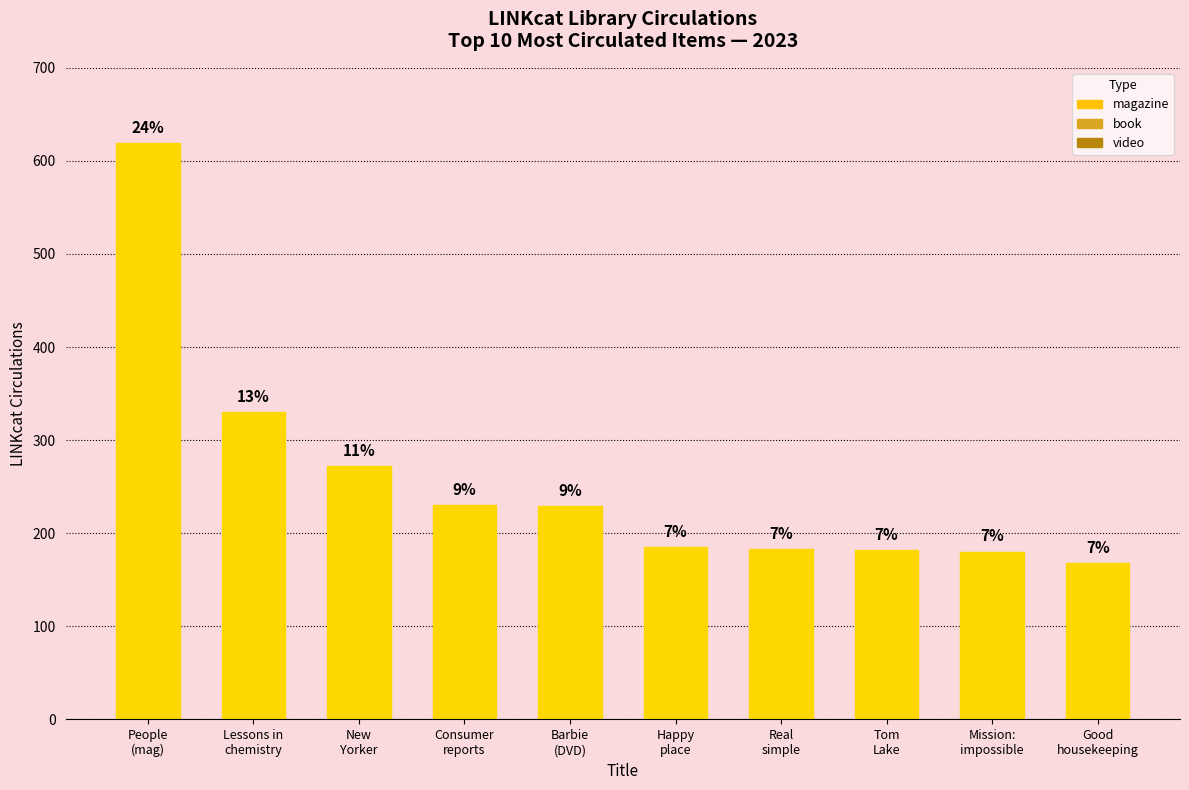

Between New
Yorker and Lessons in
chemistry, which is larger?

Lessons in
chemistry